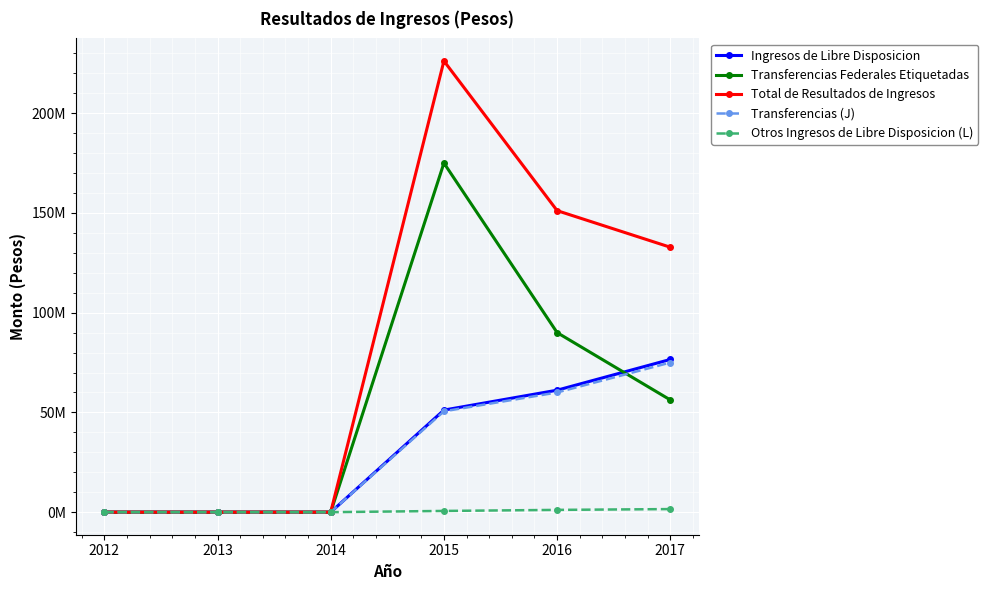

Which series has the largest total across all categories?

Total de Resultados de Ingresos